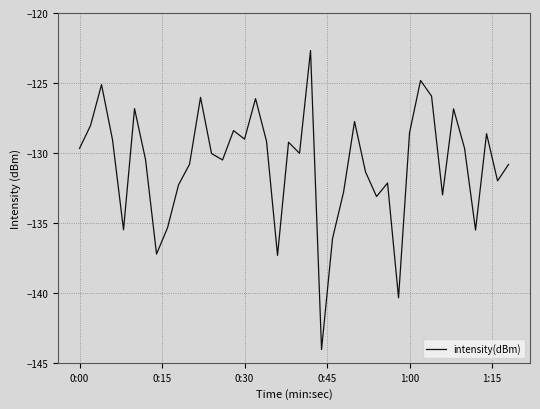

What is the smallest value displayed?

-144.1